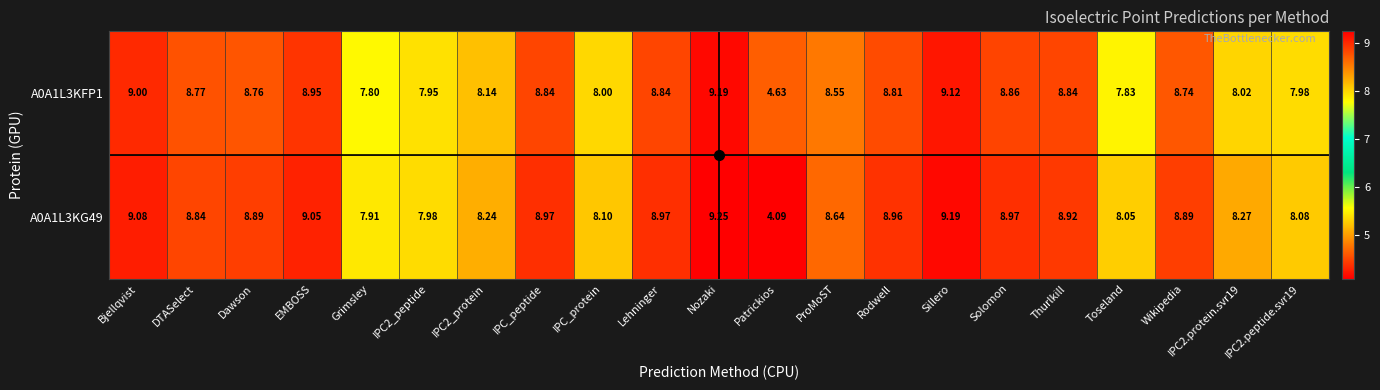

At which label is A0A1L3KFP1 closest to 6?

Patrickios